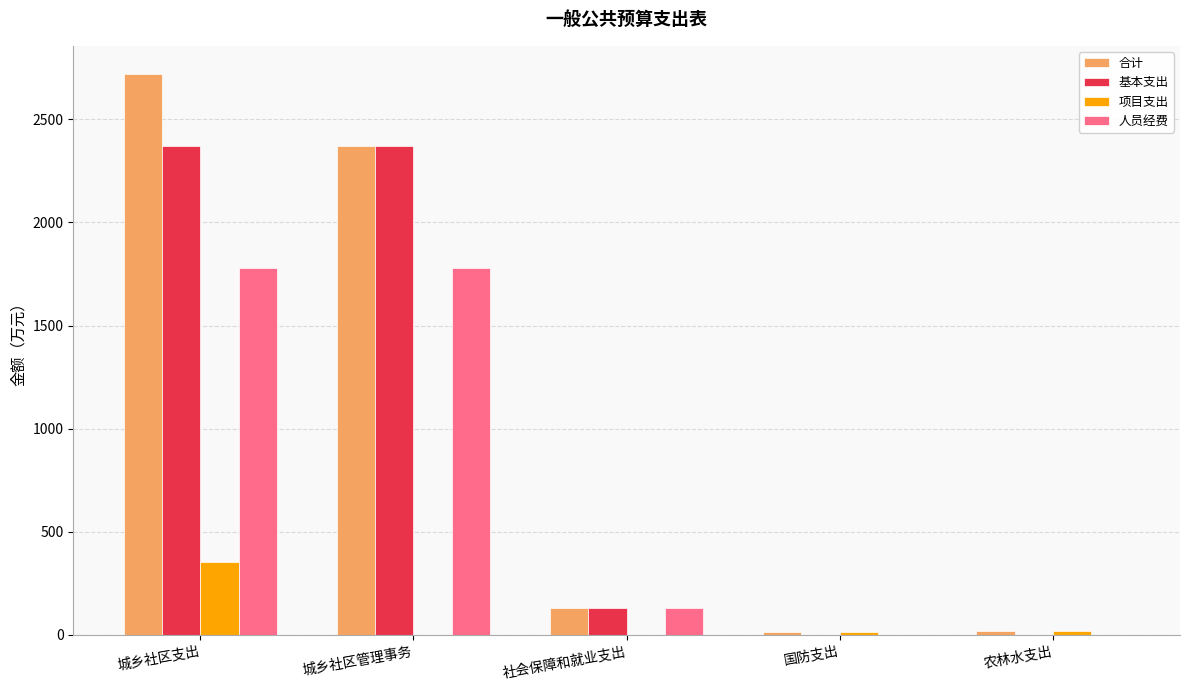

Which series changed the most between 城乡社区管理事务 and 农林水支出?

基本支出